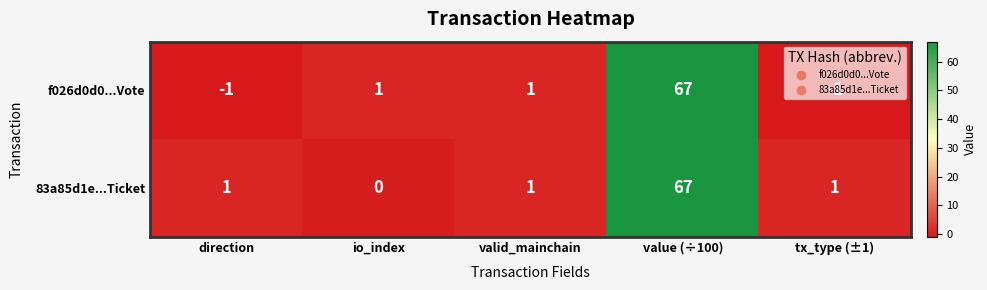

At which category is the sum across all series the highest?

value (÷100)